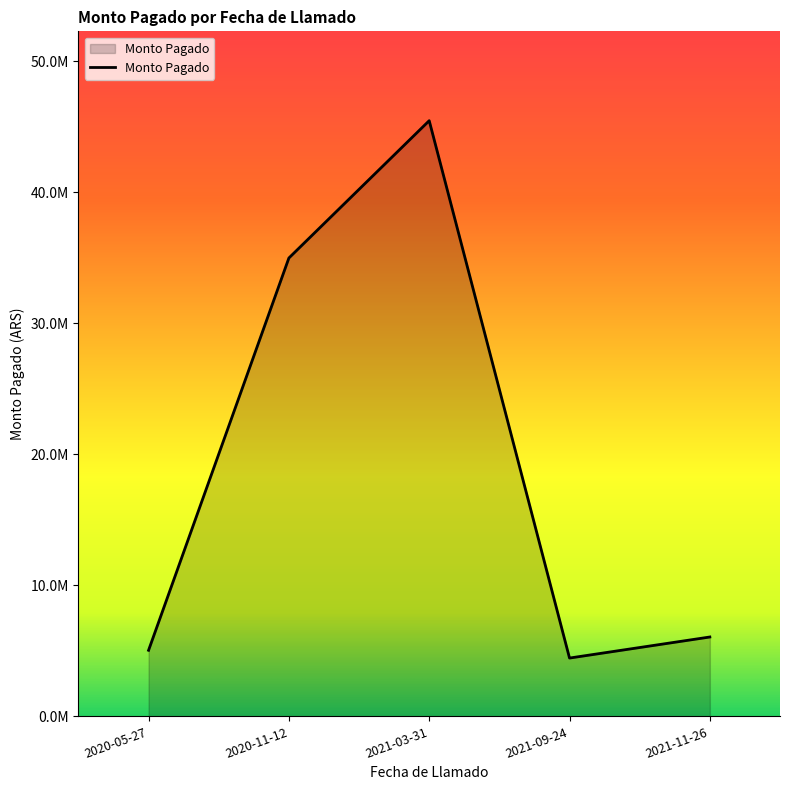

Does the chart display data point markers on the line(s)?

No